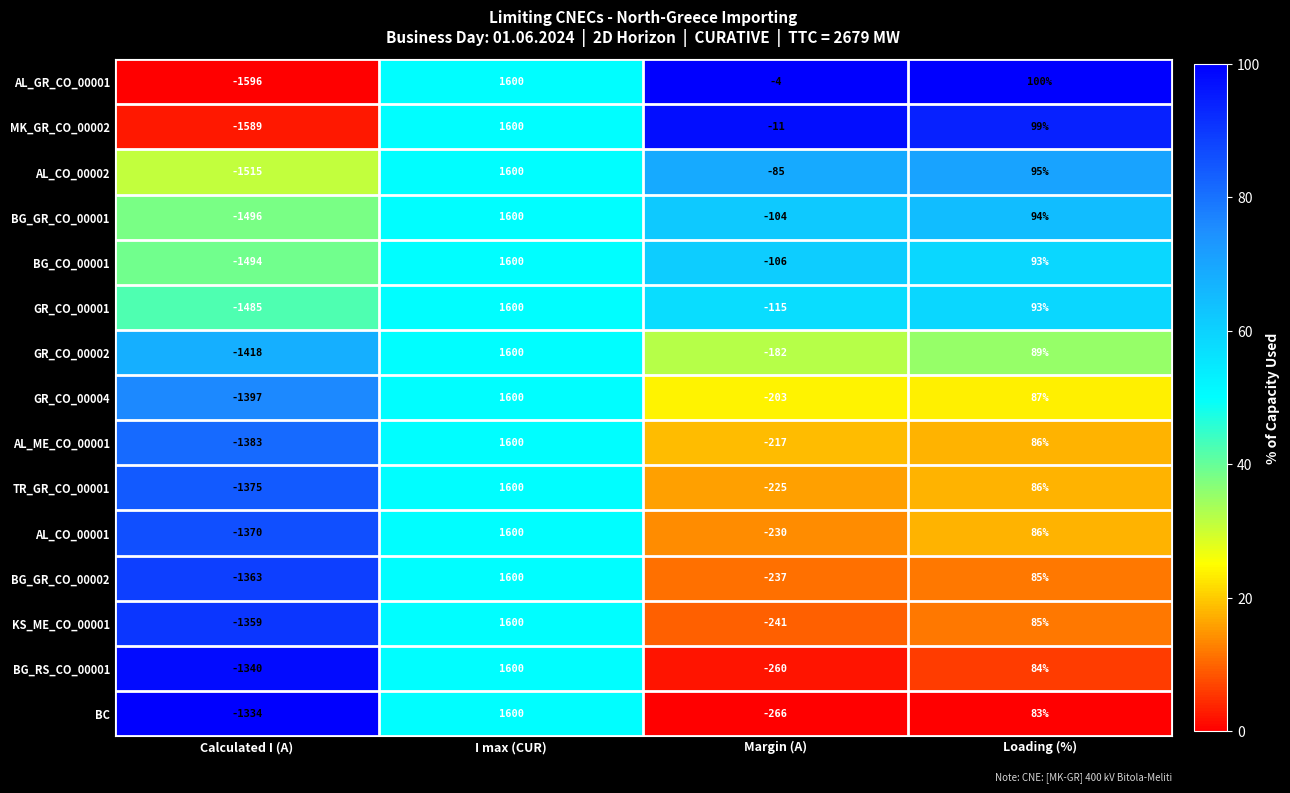

What is the difference between the second highest and second lowest values in the AL_GR_CO_00001 series?

104